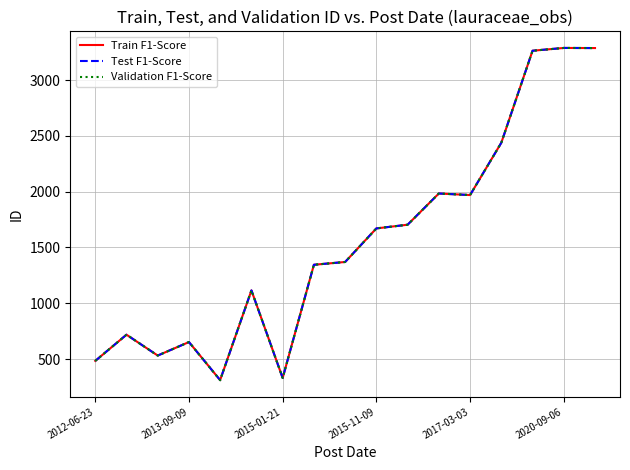

What is the difference between the second highest and second lowest values in the Test F1-Score series?

2975